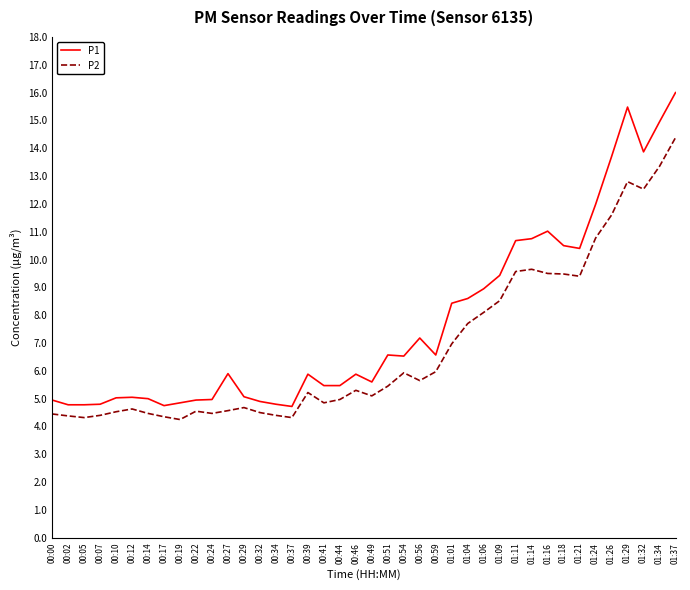

Rank the series at 01:29 from lowest to highest value.

P2, P1